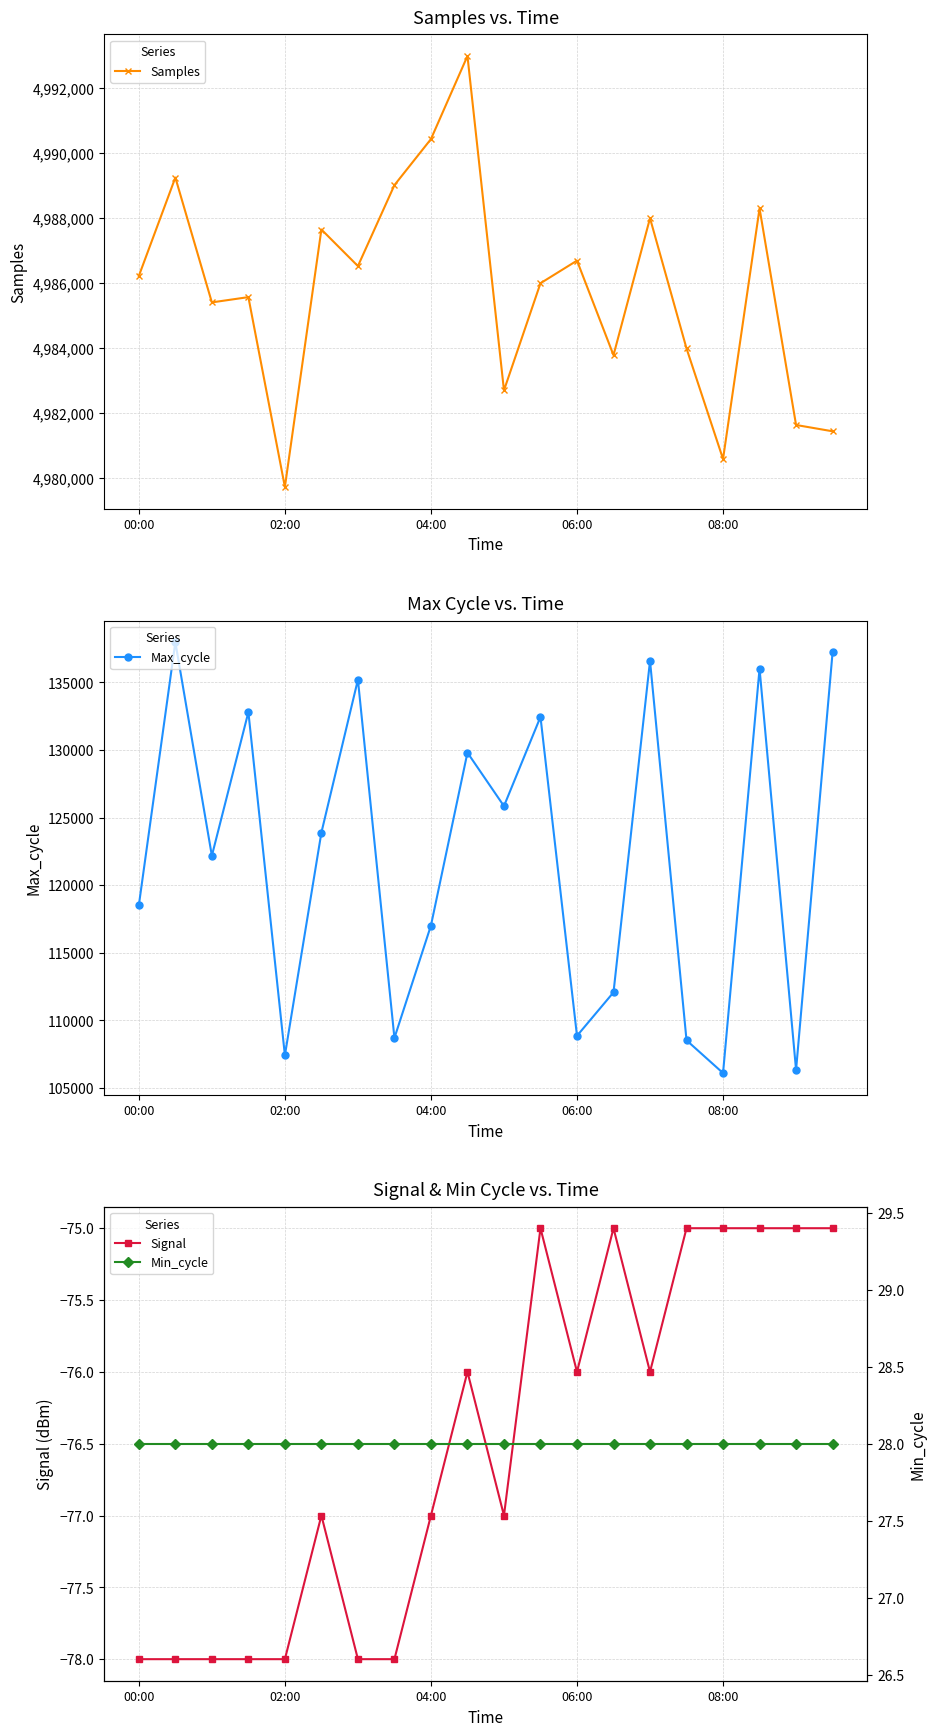

True or false: Signal and Min_cycle intersect in this chart.

False